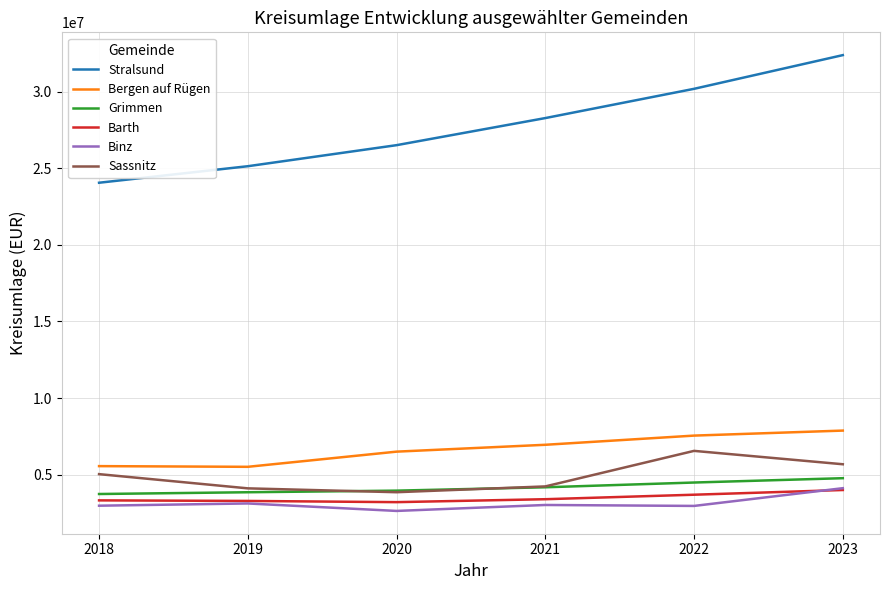

How many times do Sassnitz and Grimmen cross each other?

2